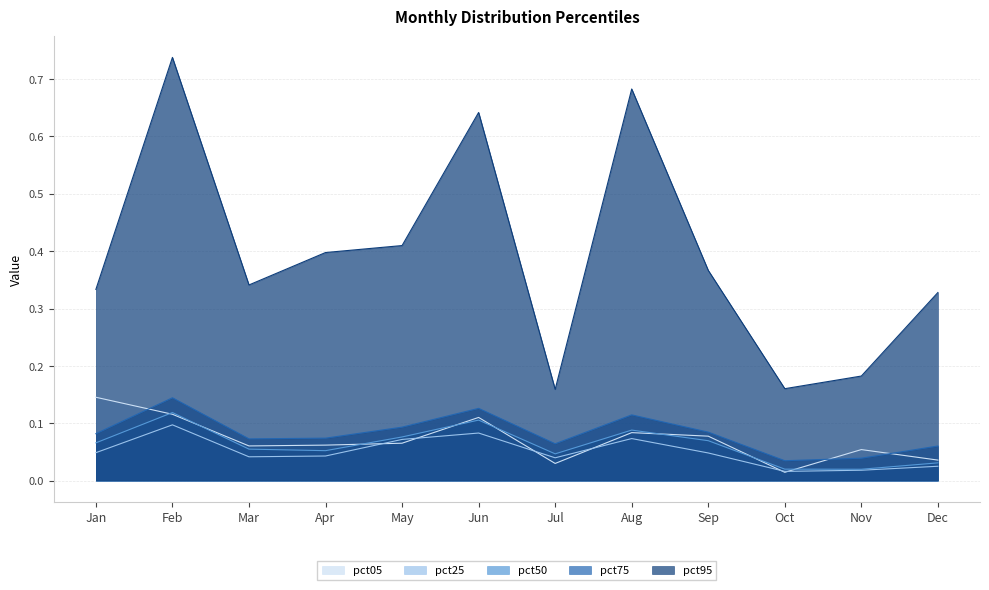

Which has a higher value, Dec or Jan?

Jan